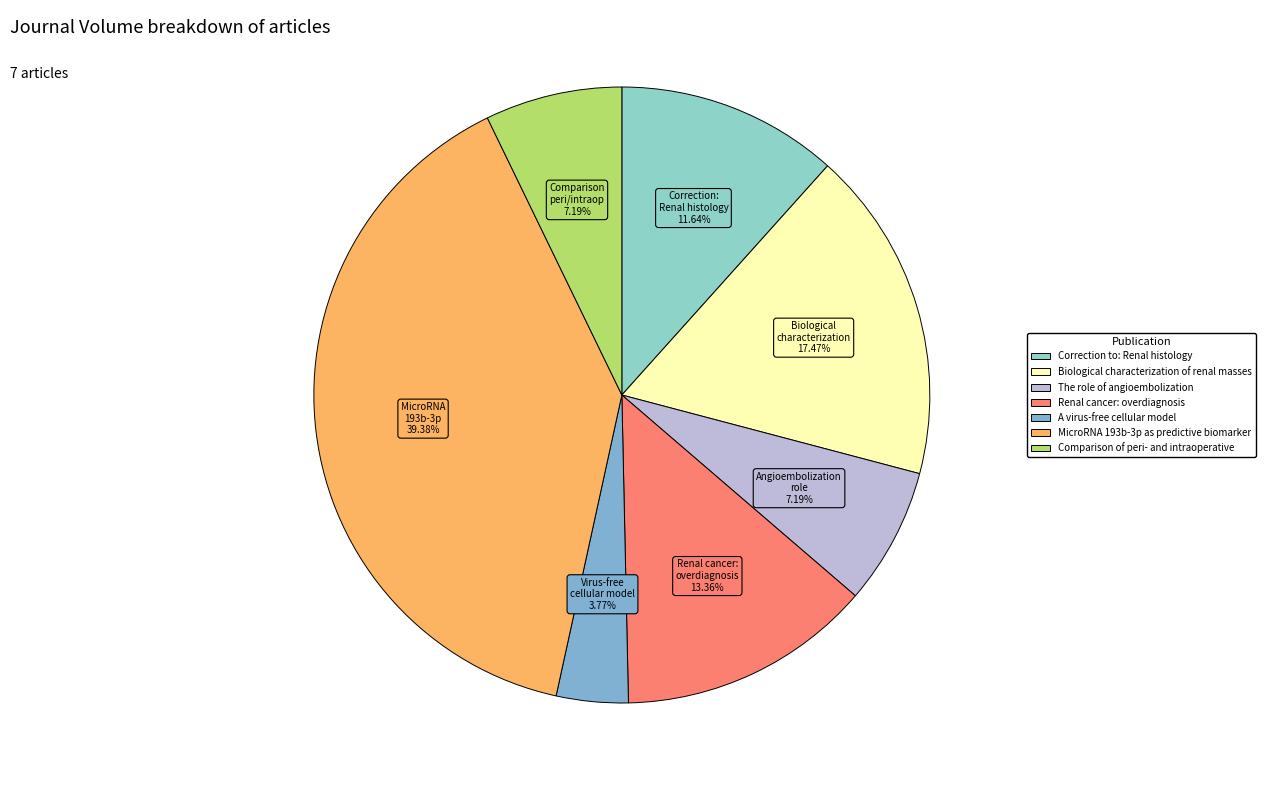

Is it true that The role of angioembolization is 1% of the pie?

False